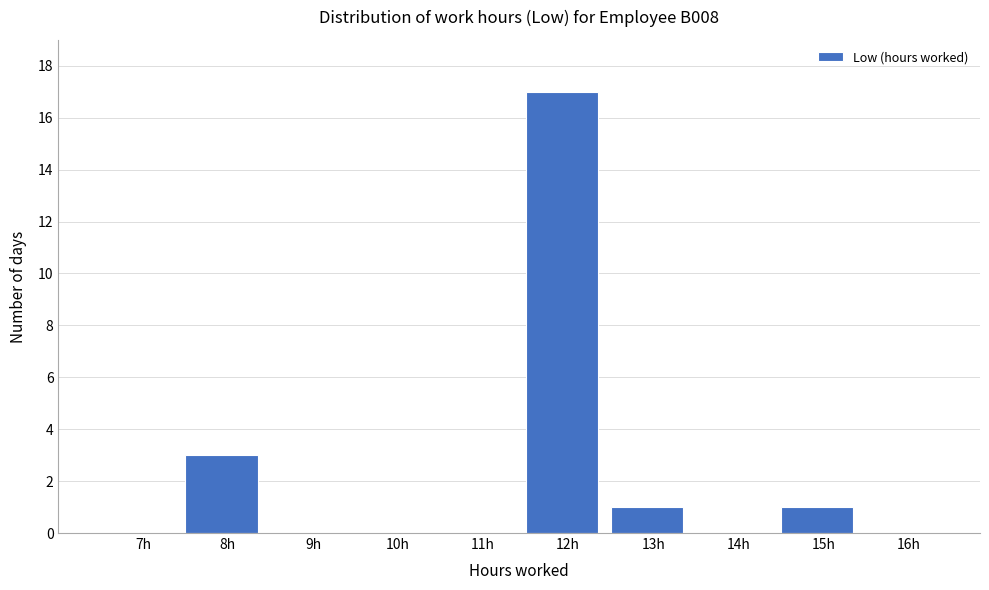

Reading left to right, extract all data points from this chart.

7h=0	8h=3	9h=0	10h=0	11h=0	12h=17	13h=1	14h=0	15h=1	16h=0